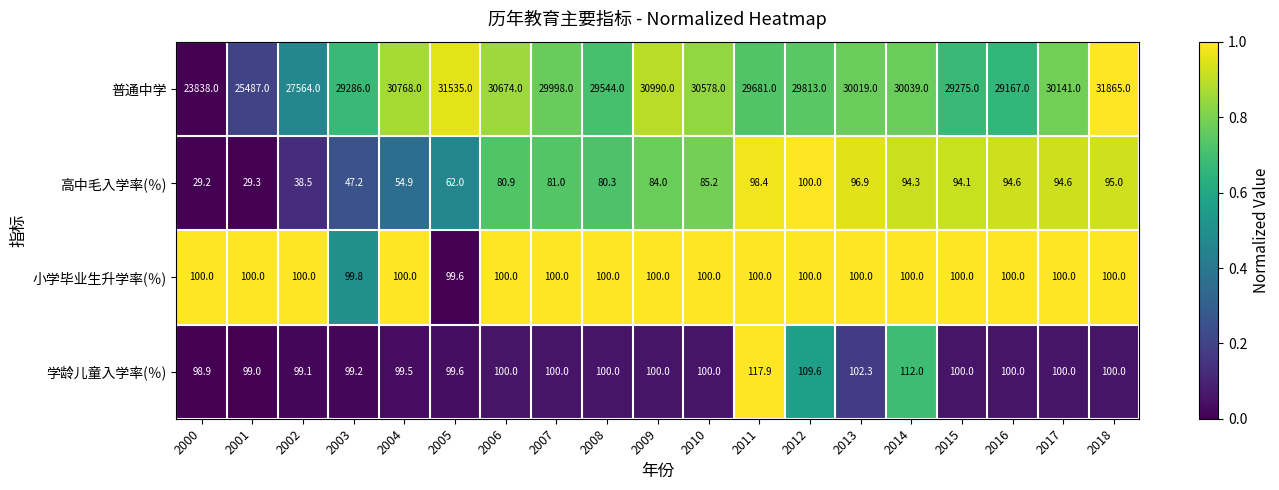

At 2000, list the series in order from largest to smallest.

普通中学, 小学毕业生升学率(％), 学龄儿童入学率(％), 高中毛入学率(％)